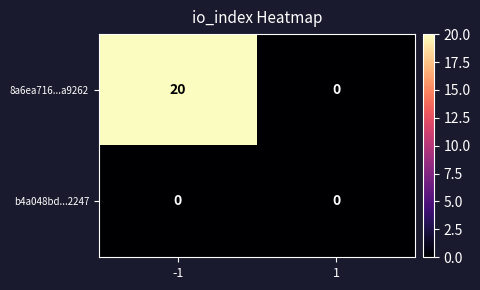

The 8a6ea716...a9262 series shows 0 at 1. True or false?

True